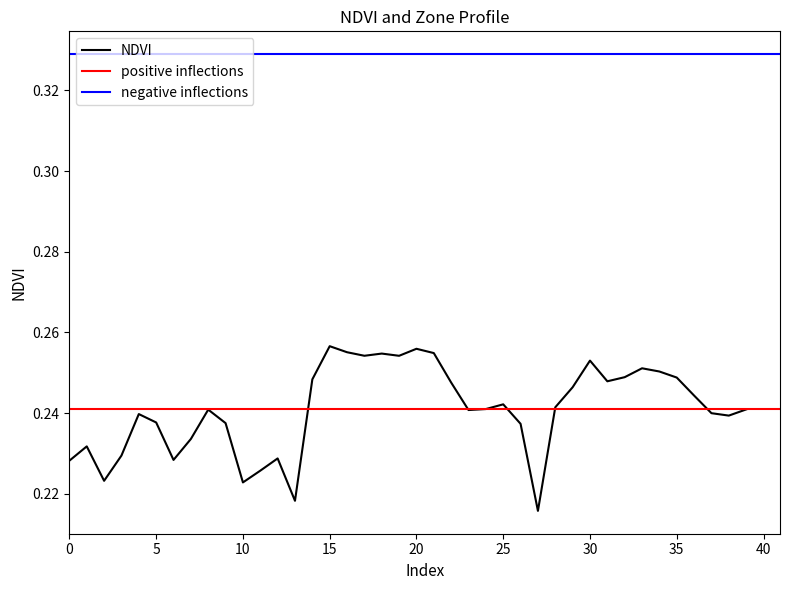

Count the values in the range 0 to 1.

40